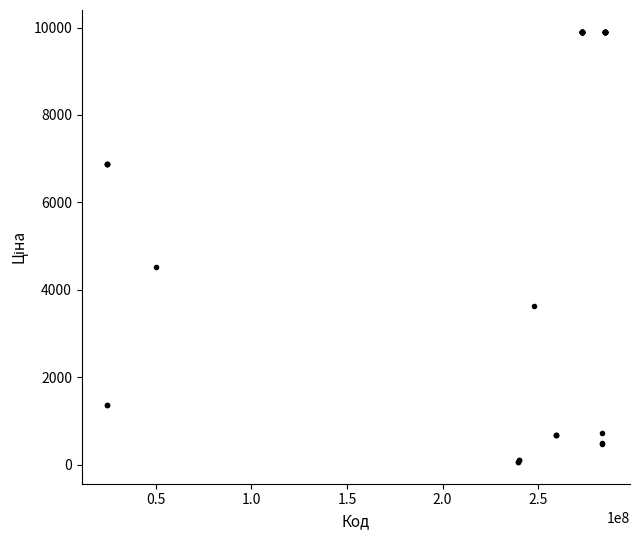

What Y value in the scatter plot is closest to 4982?

4531.4